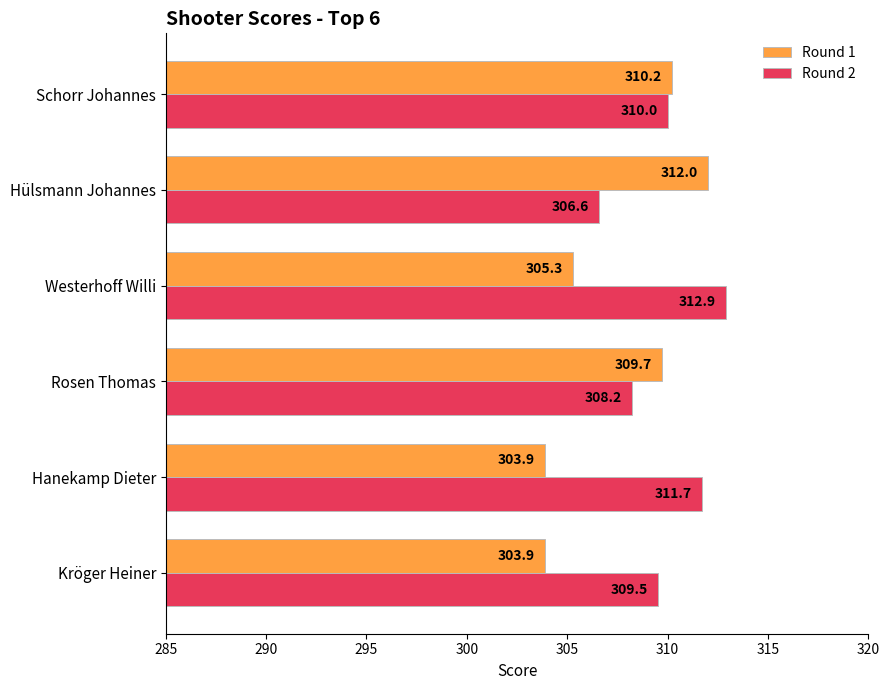

Which series has the largest range (max minus min)?

Round 1